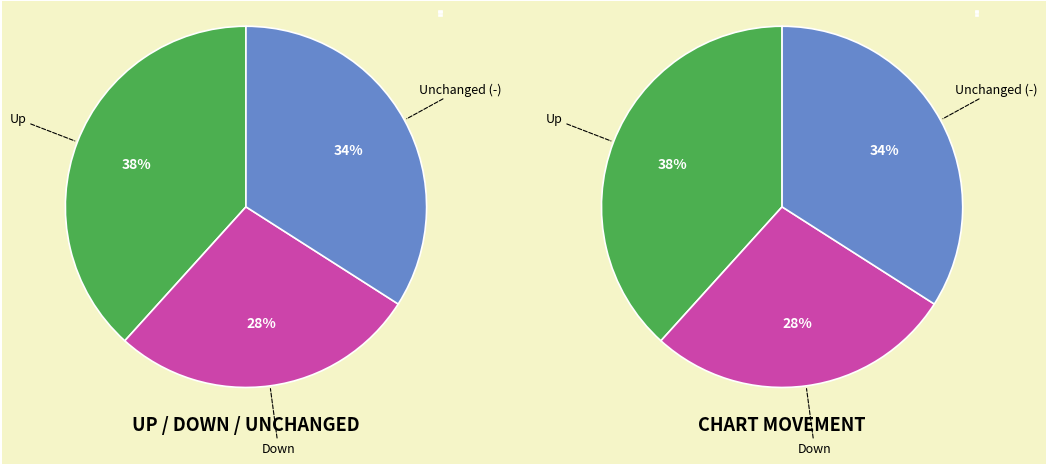

Does down account for over 50% of the chart?

No